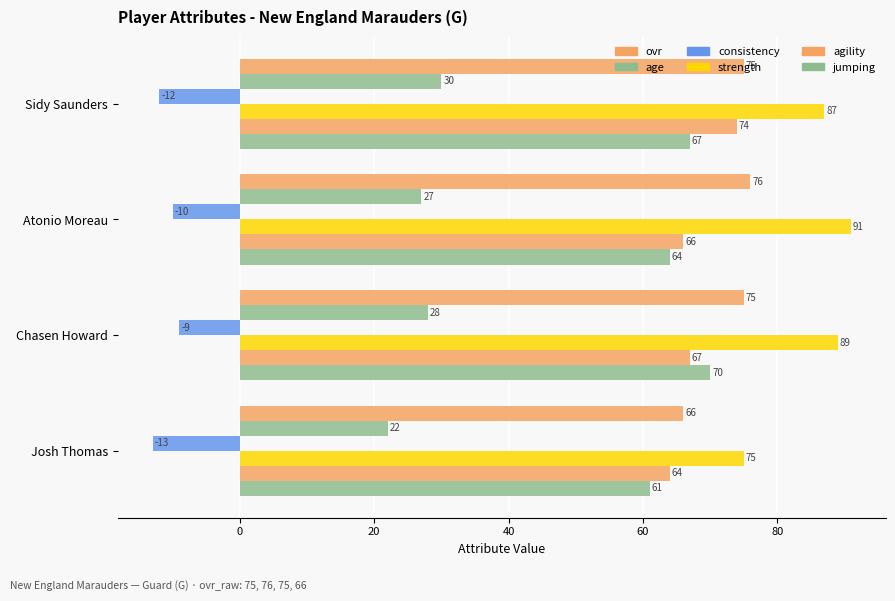

How many series are shown in this chart?

6